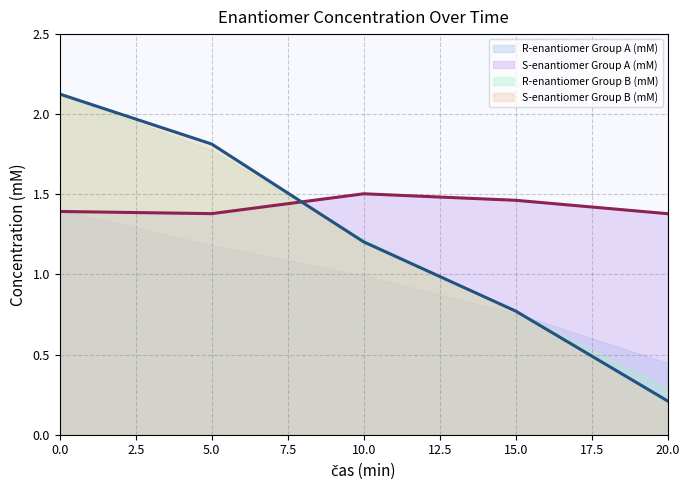

Rank the series by their average value, from highest to lowest.

S-enantiomer Group A (mM), R-enantiomer Group A (mM)